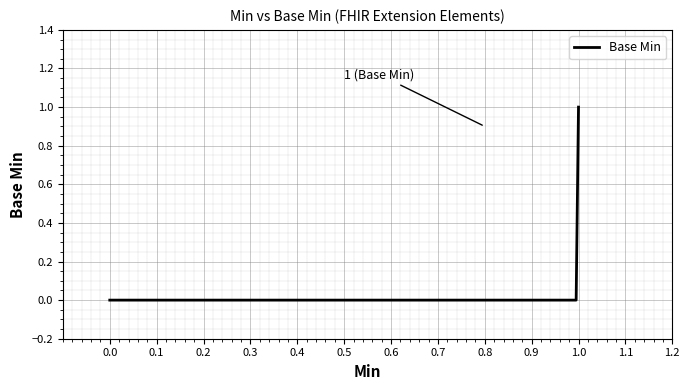

How many lines are shown in the chart?

1